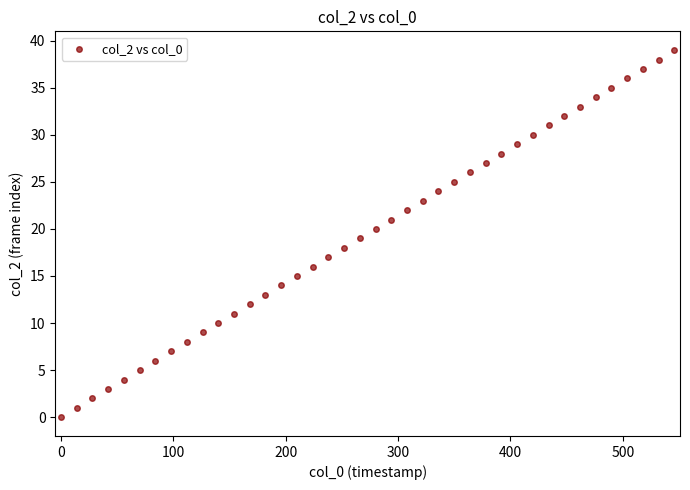

What is the range of Y values (max minus min)?

39